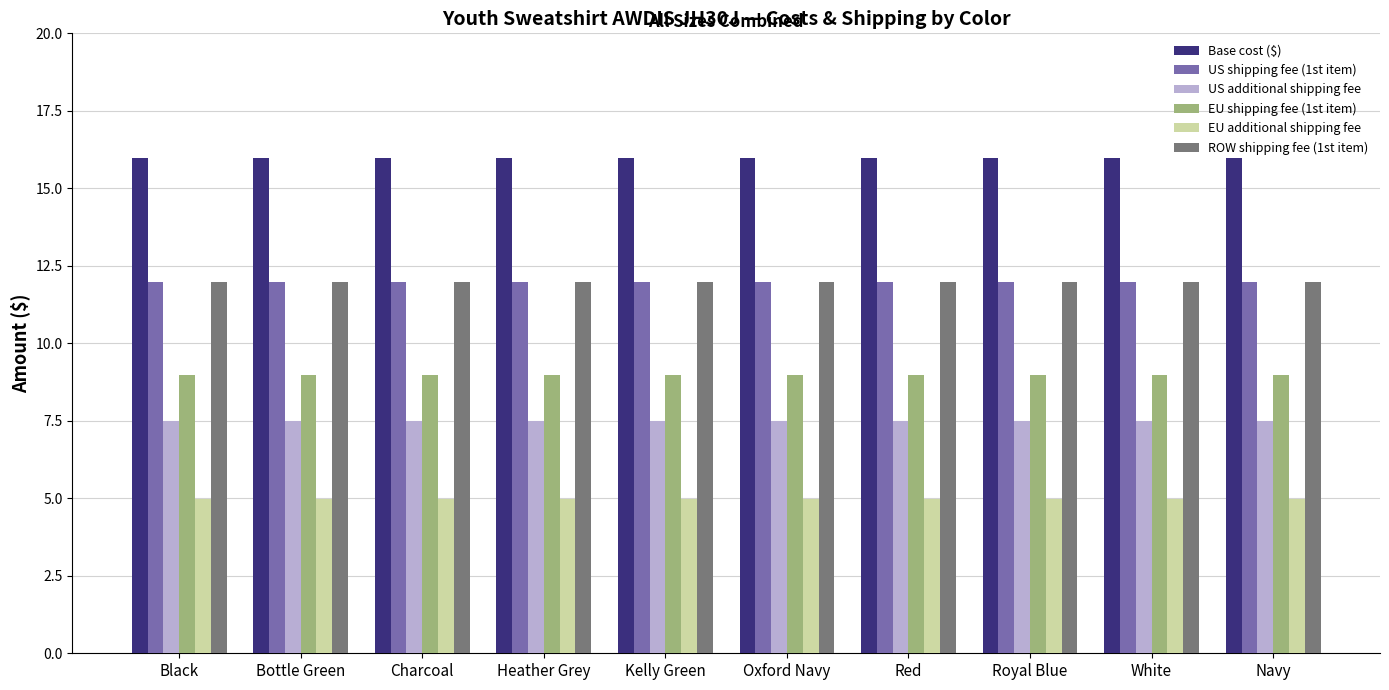

The value of US additional shipping fee at Kelly Green is 7.5. True or false?

True